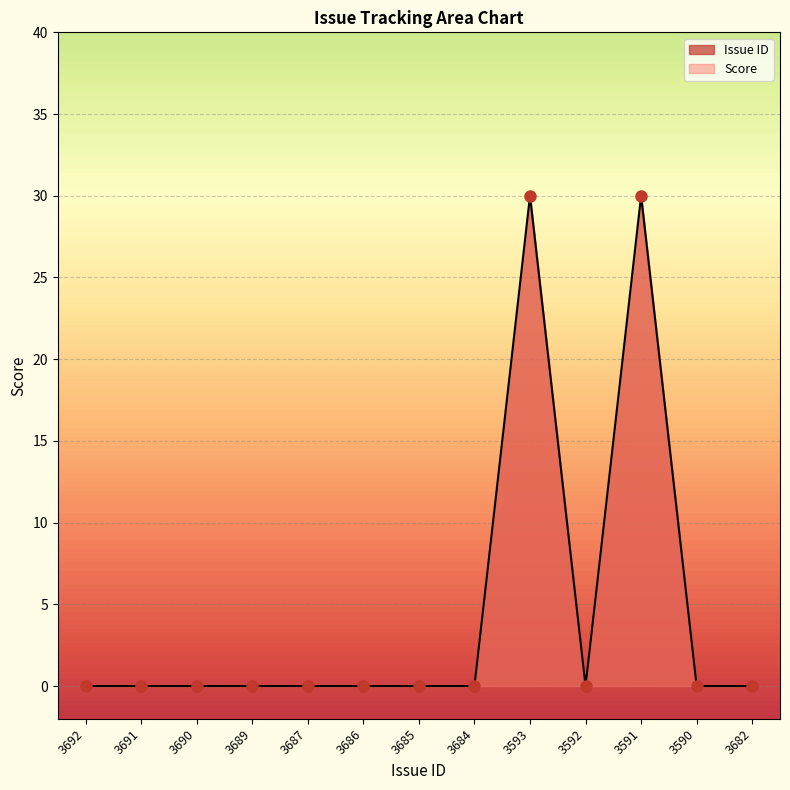

Reading left to right, transcribe all the data shown in this chart.

3692=0	3691=0	3690=0	3689=0	3687=0	3686=0	3685=0	3684=0	3593=30	3592=0	3591=30	3590=0	3682=0